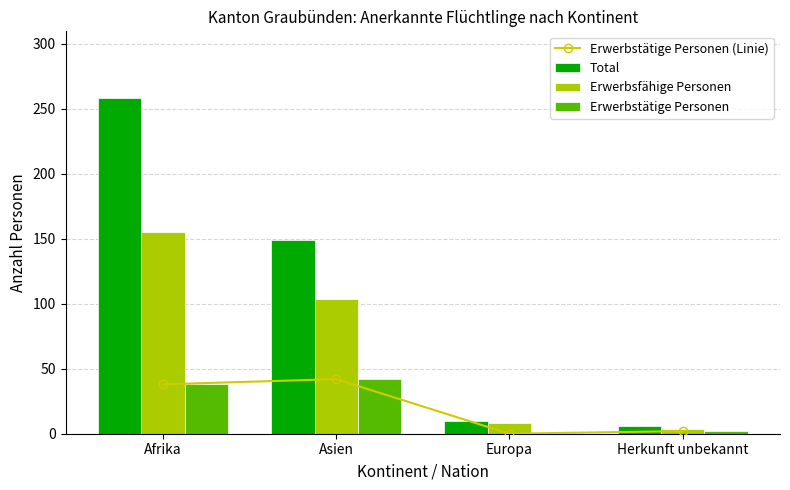

Which has a higher value, Europa or Asien?

Asien